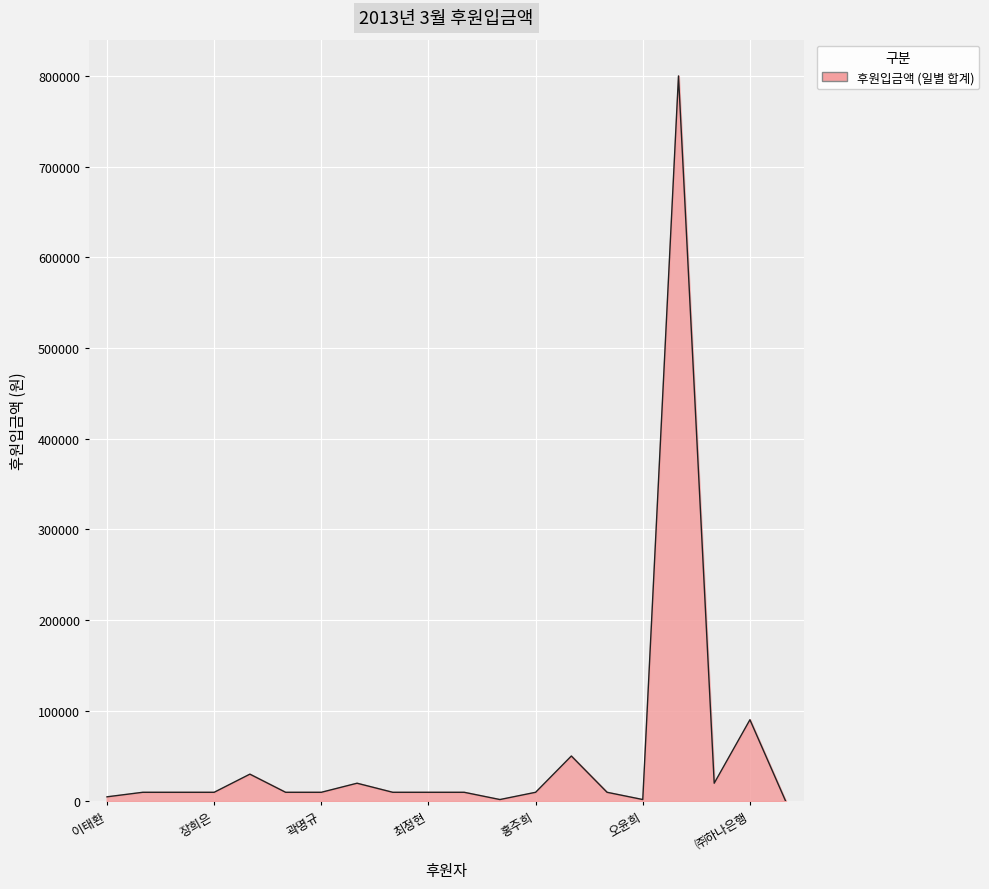

What is the difference between the maximum and minimum values?

799730